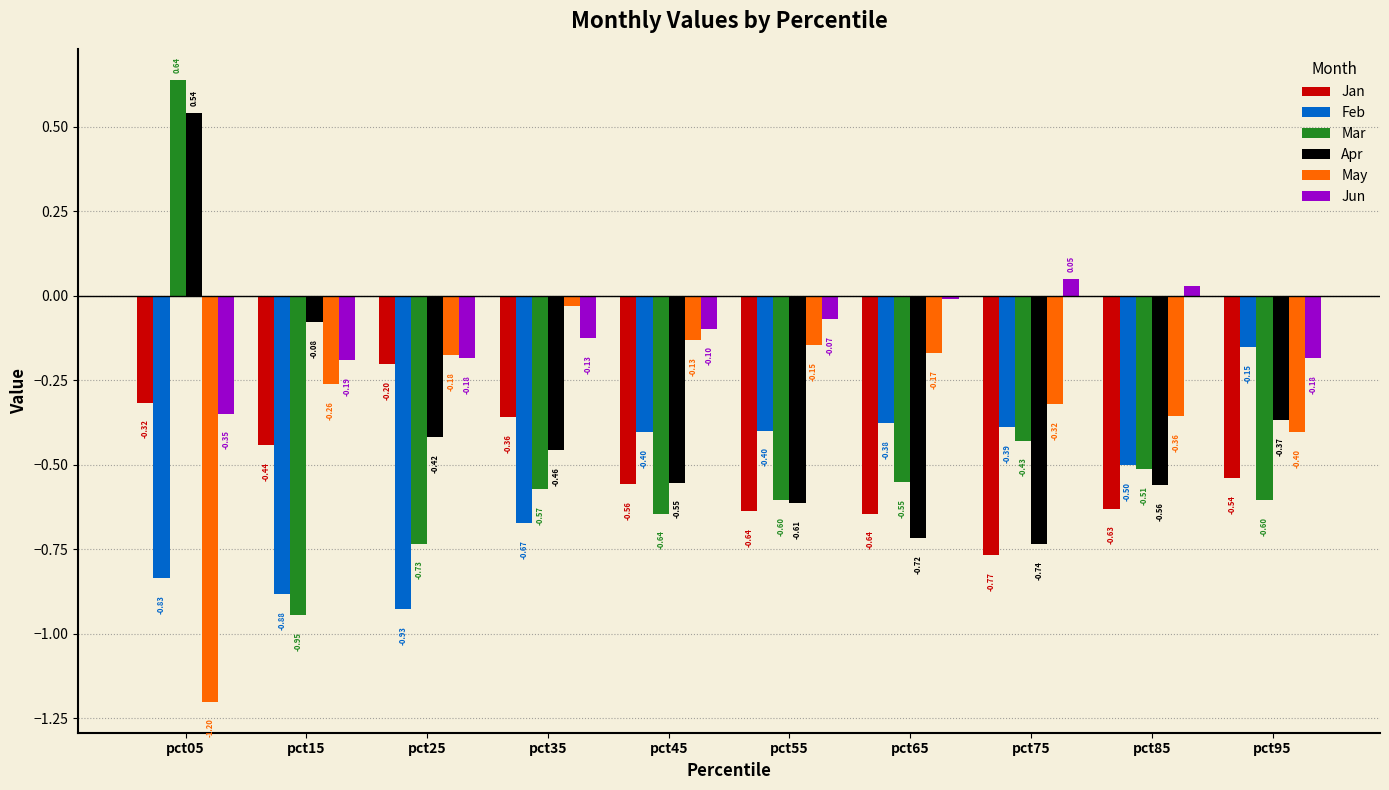

Rank the series by their maximum value, from lowest to highest.

Jan, Feb, May, Jun, Apr, Mar